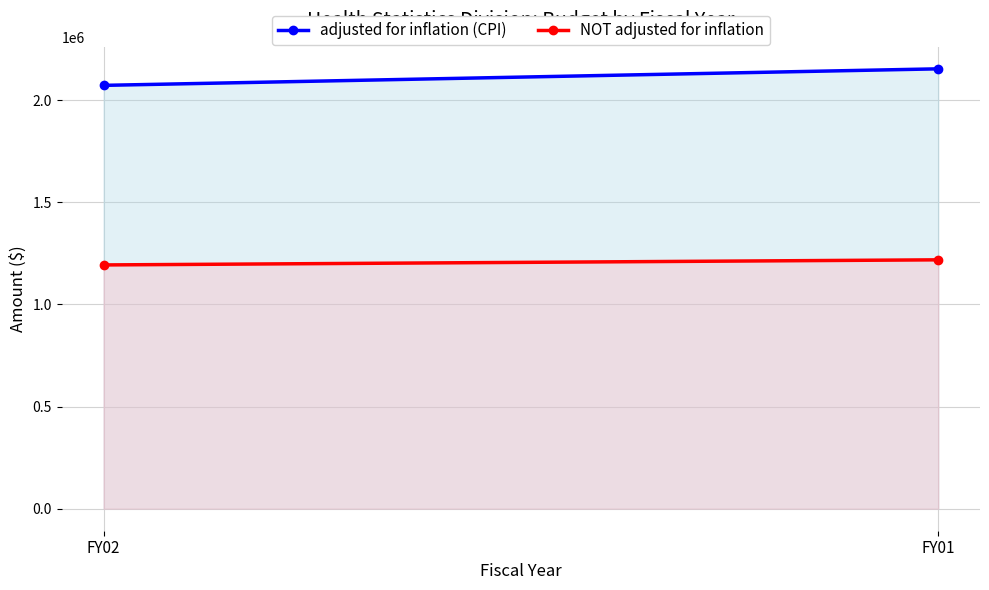

Rank the series by their average value, from lowest to highest.

NOT adjusted for inflation, adjusted for inflation (CPI)